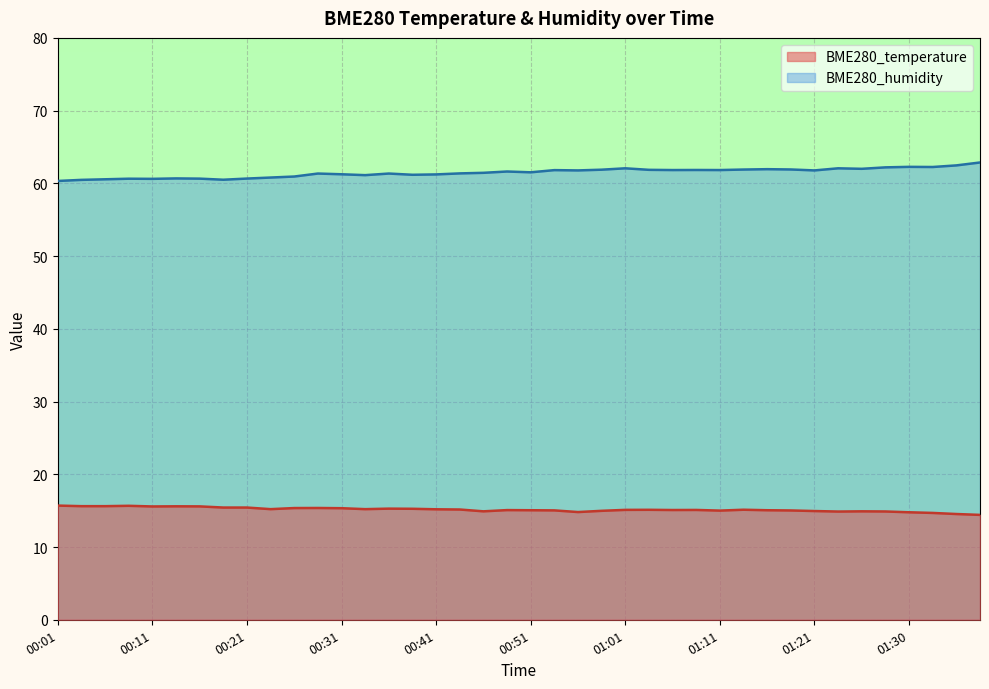

True or false: BME280_temperature has more than 1 interior local peaks.

True